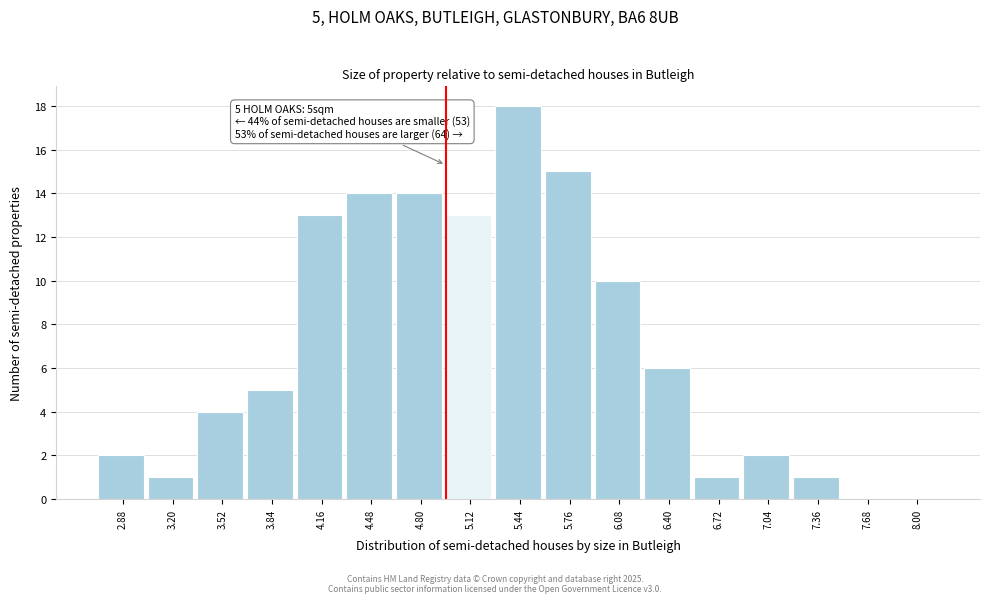

Reading left to right, what are all the values shown in this chart?

2.88=2	3.20=1	3.52=4	3.84=5	4.16=13	4.48=14	4.80=14	5.12=13	5.44=18	5.76=15	6.08=10	6.40=6	6.72=1	7.04=2	7.36=1	7.68=0	8.00=0